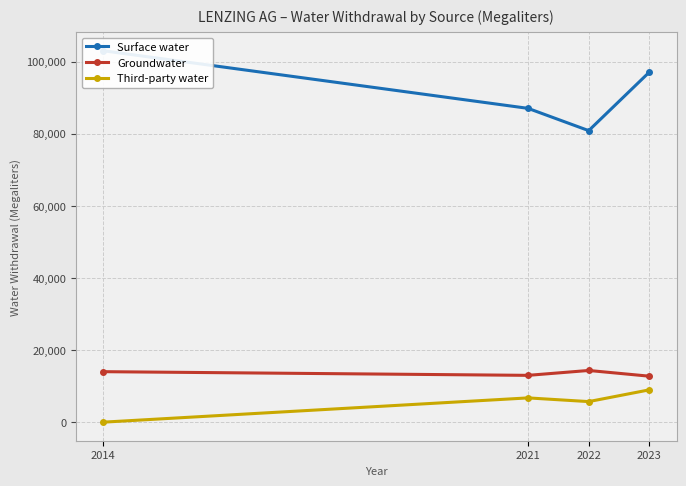

What is the sum of the Surface water values at 2023 and 2022?

177936